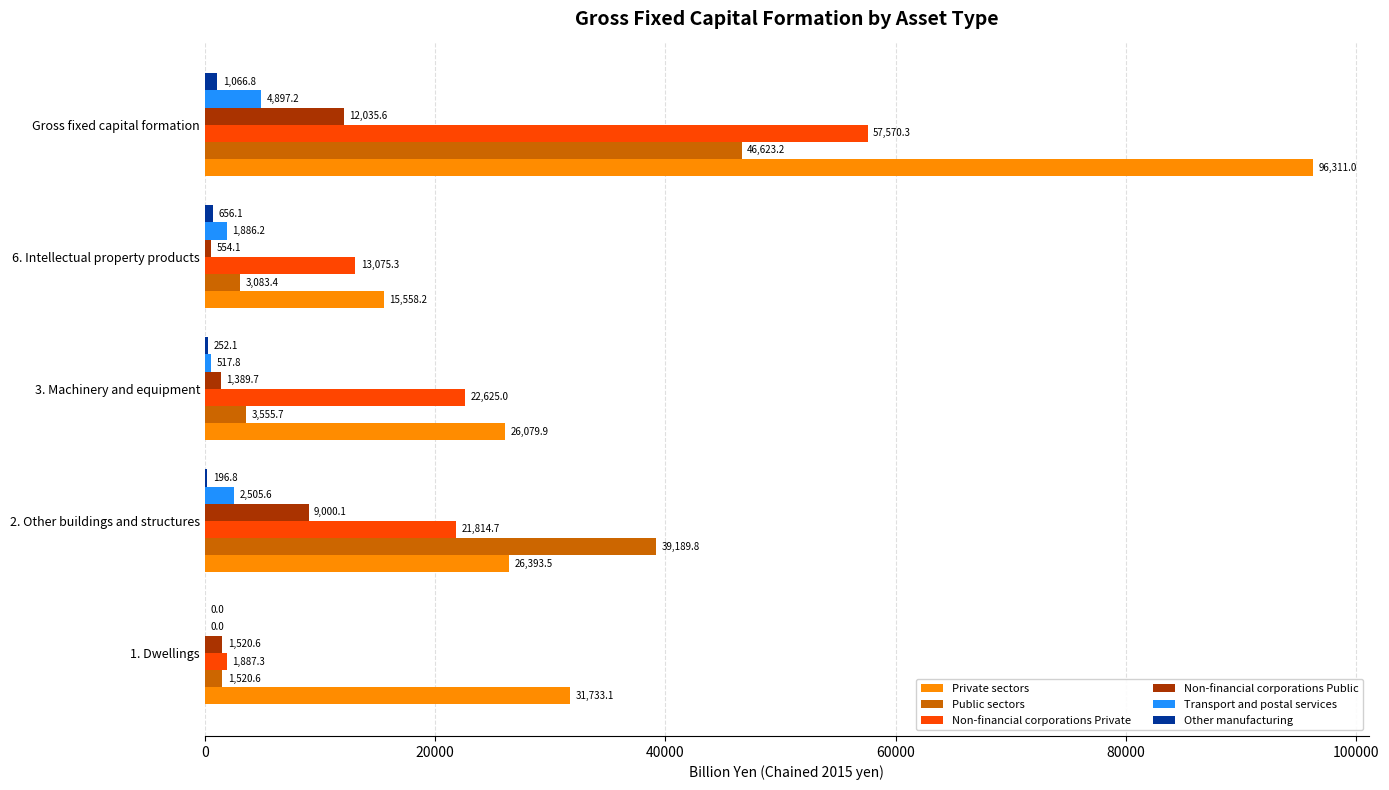

Which series has the largest total across all categories?

Private sectors